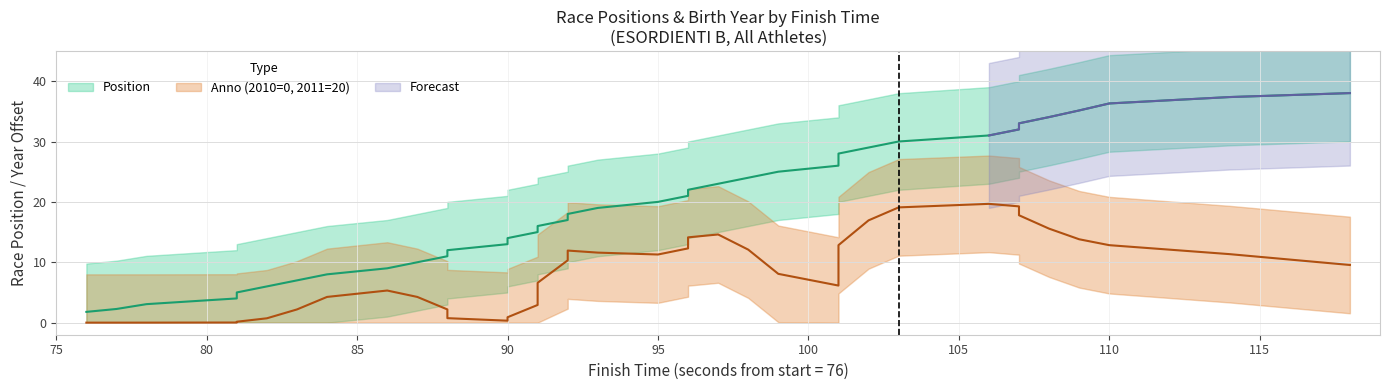

Between 21 and 25, which is larger?

25